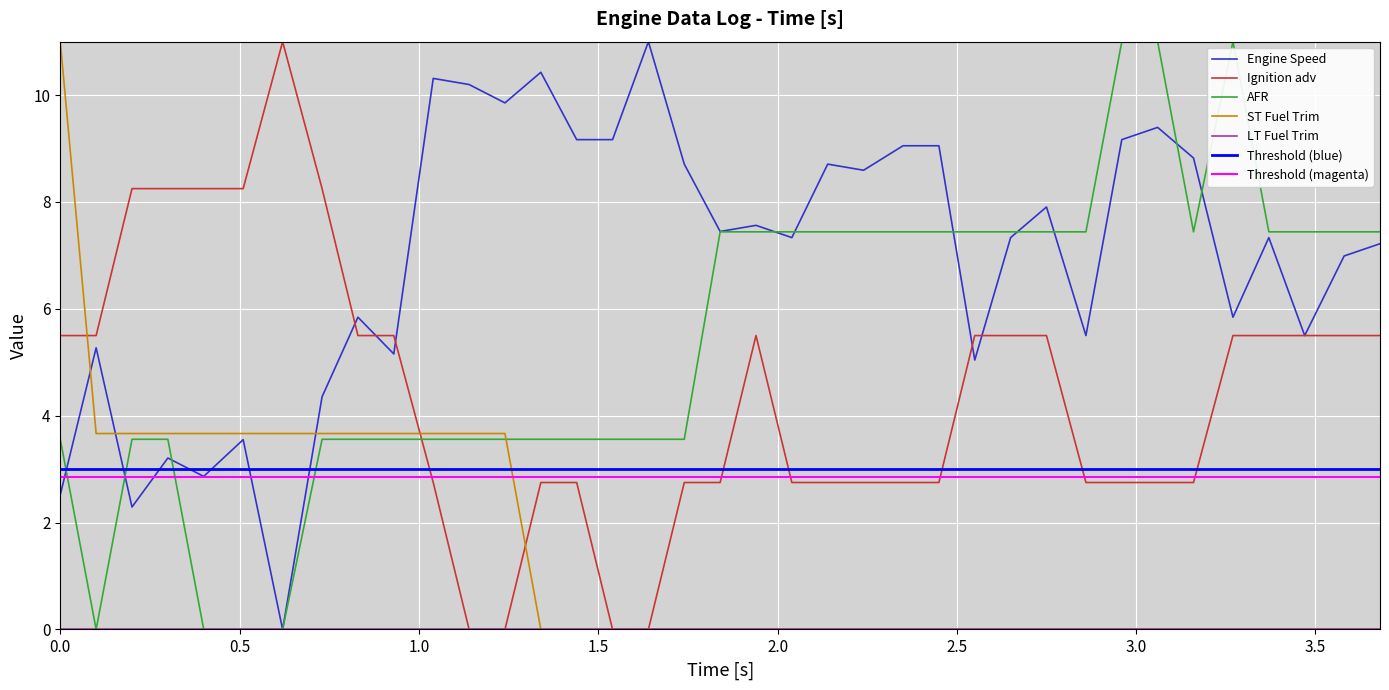

What is the maximum value for ST Fuel Trim?

11.0